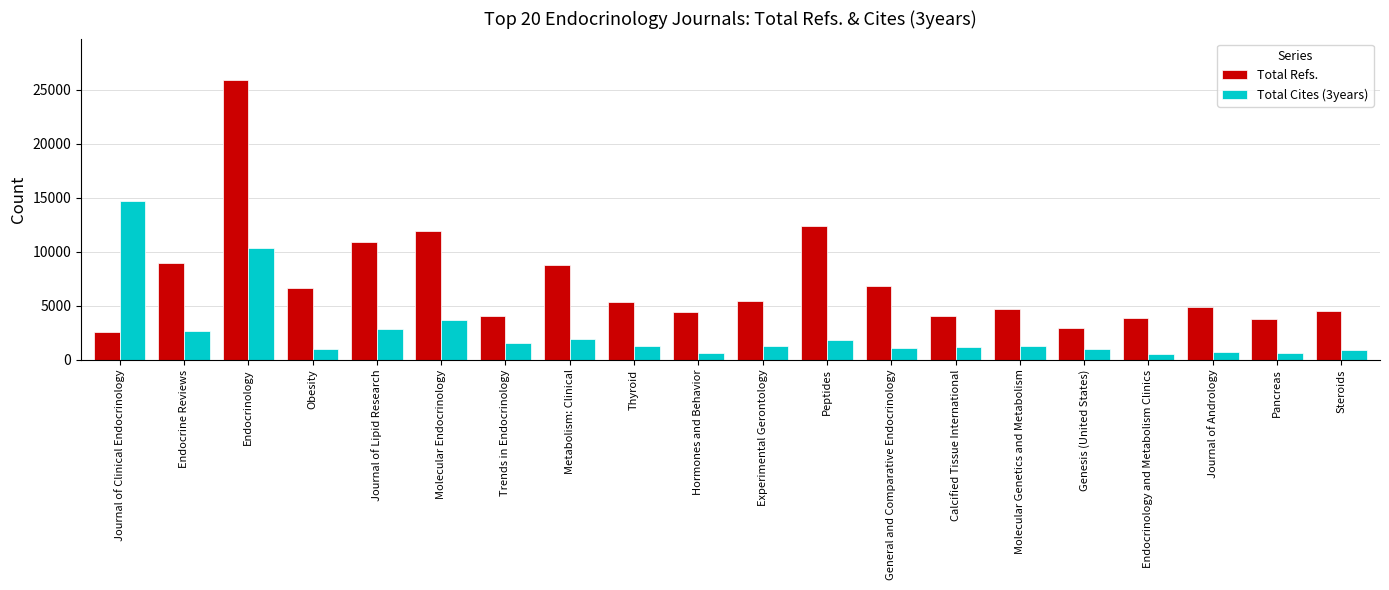

True or false: Total Refs. has a value of 2537 at Steroids.

False